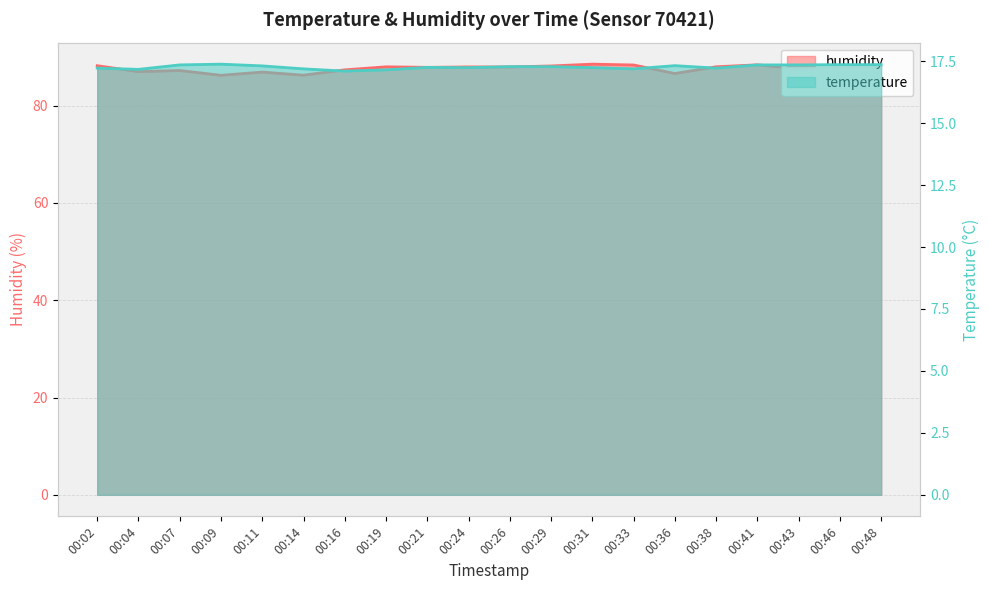

Does the chart display data point markers on the line(s)?

No